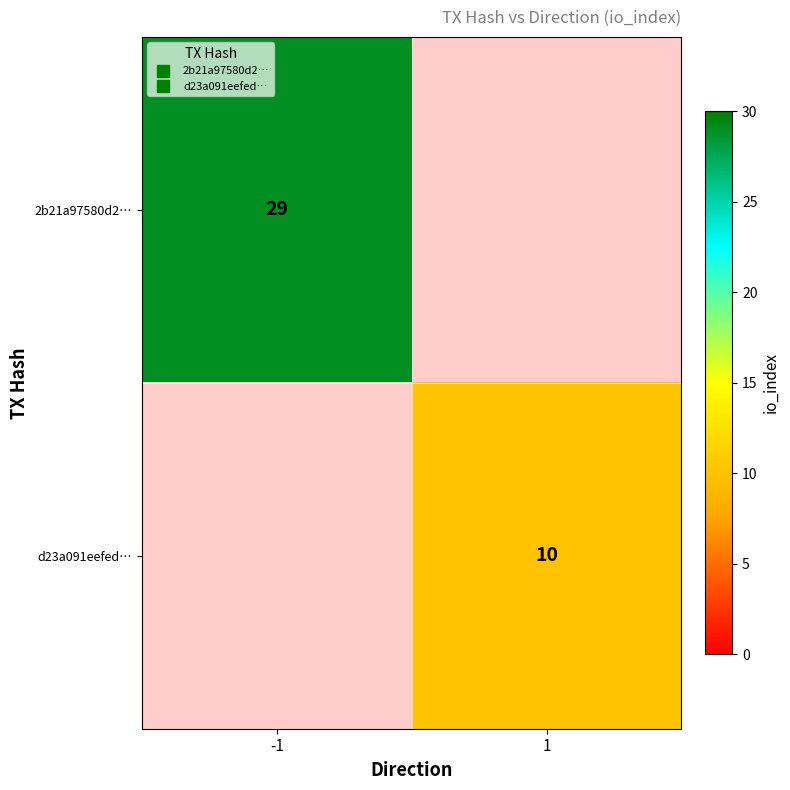

Rank the series by their maximum value, from highest to lowest.

2b21a97580d2…, d23a091eefed…